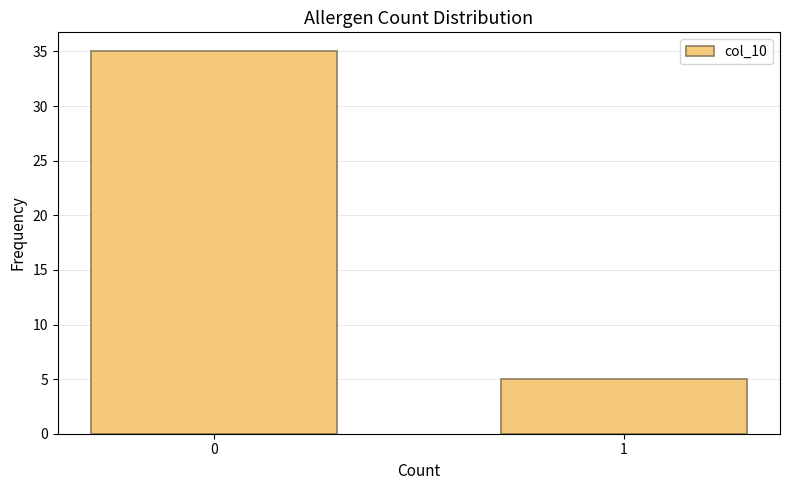

Reading left to right, transcribe all the data shown in this chart.

0=35	1=5